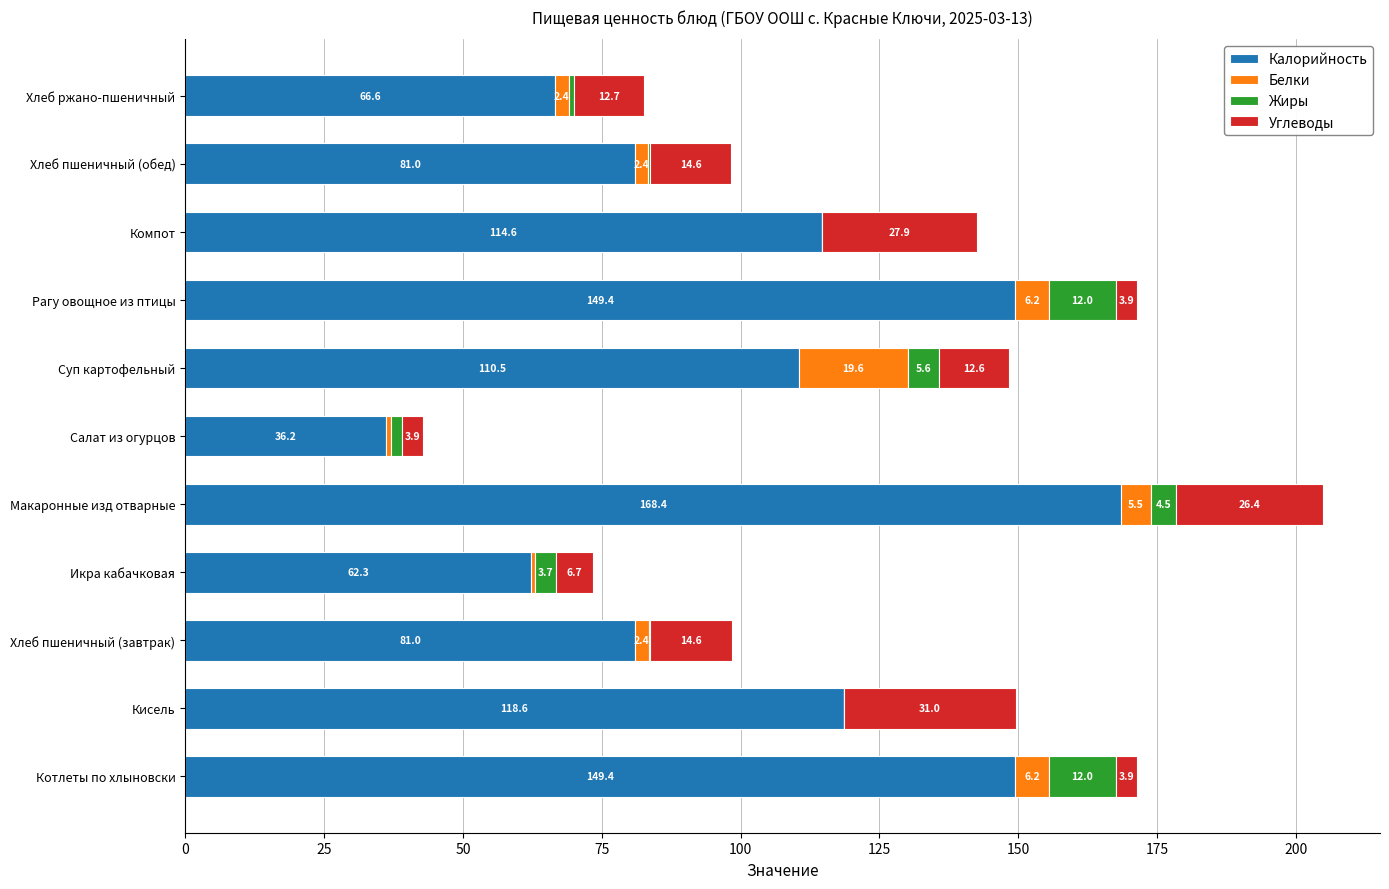

At which category is the sum across all series the highest?

Макаронные изд отварные